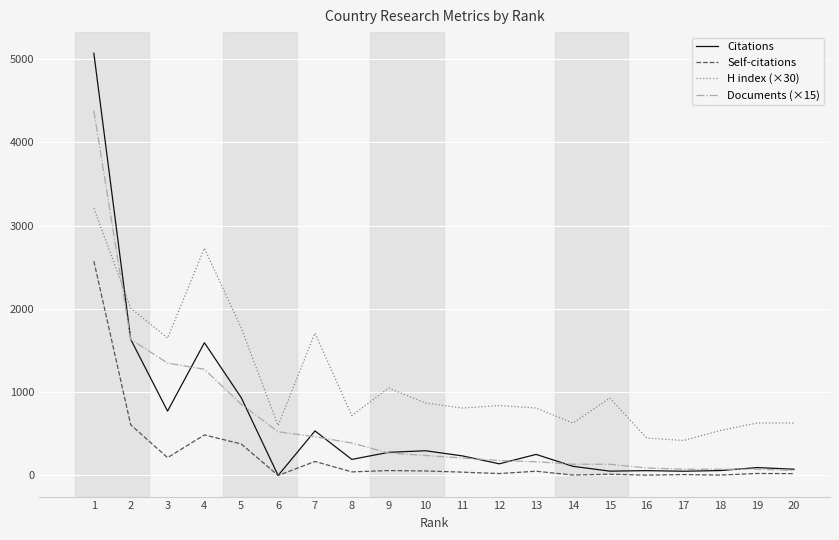

What is the sum of the Documents (×15) values at 4 and 5?

2130